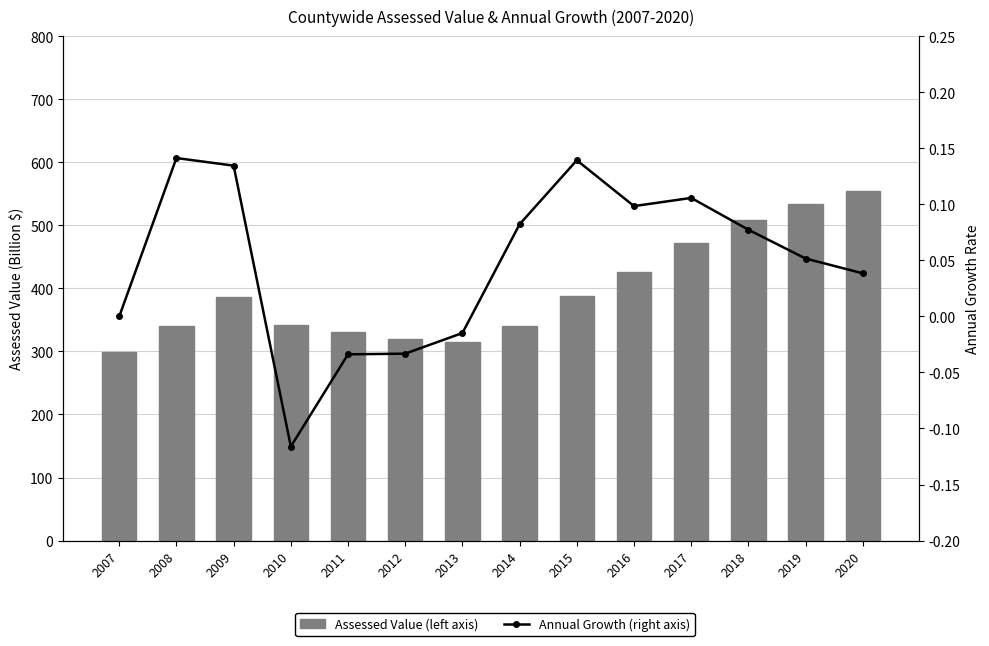

Reading right to left, extract all data points from this chart.

Assessed Value (left axis): 2020=554.8	2019=534.2	2018=508.0	2017=471.5	2016=426.3	2015=388.1	2014=340.6	2013=314.7	2012=319.5	2011=330.4	2010=342.0	2009=386.9	2008=341.0	2007=298.8
Annual Growth (right axis): 2020=0.0	2019=0.1	2018=0.1	2017=0.1	2016=0.1	2015=0.1	2014=0.1	2013=-0.0	2012=-0.0	2011=-0.0	2010=-0.1	2009=0.1	2008=0.1	2007=0.0